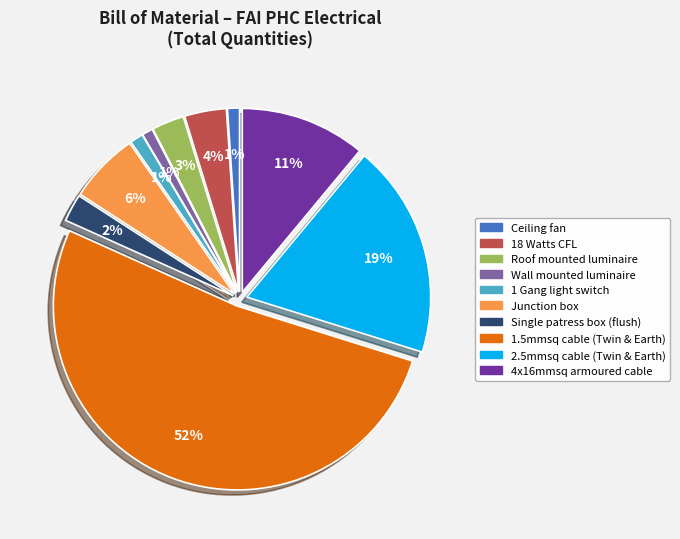

Do 1 Gang light switch and Junction box together represent more than half of the pie?

No